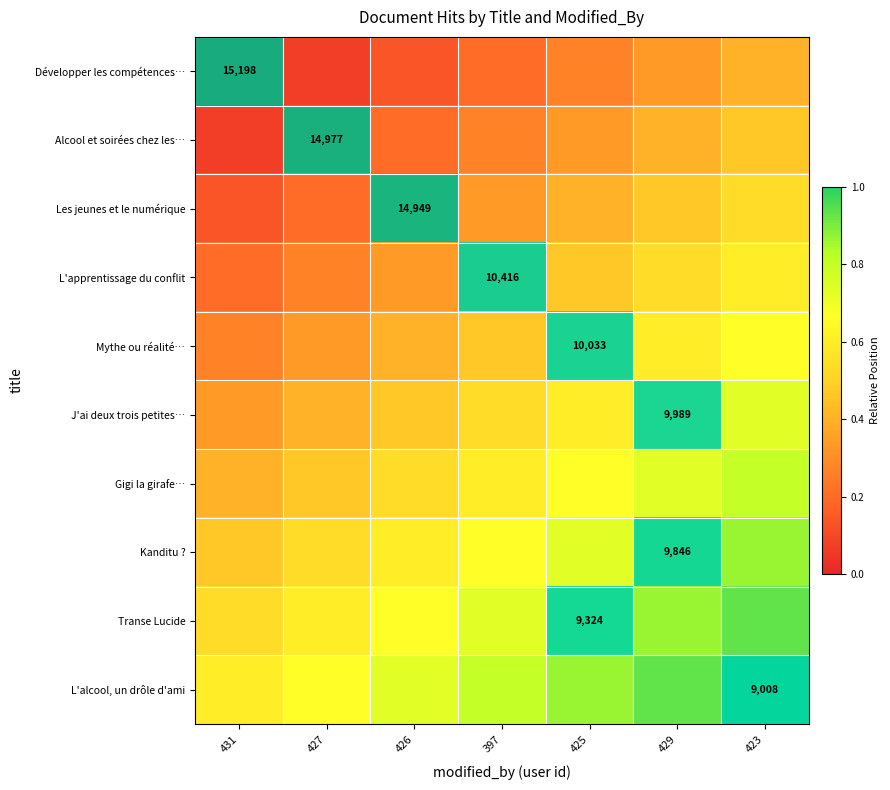

At which label does L'apprentissage du conflit first exceed 0?

397